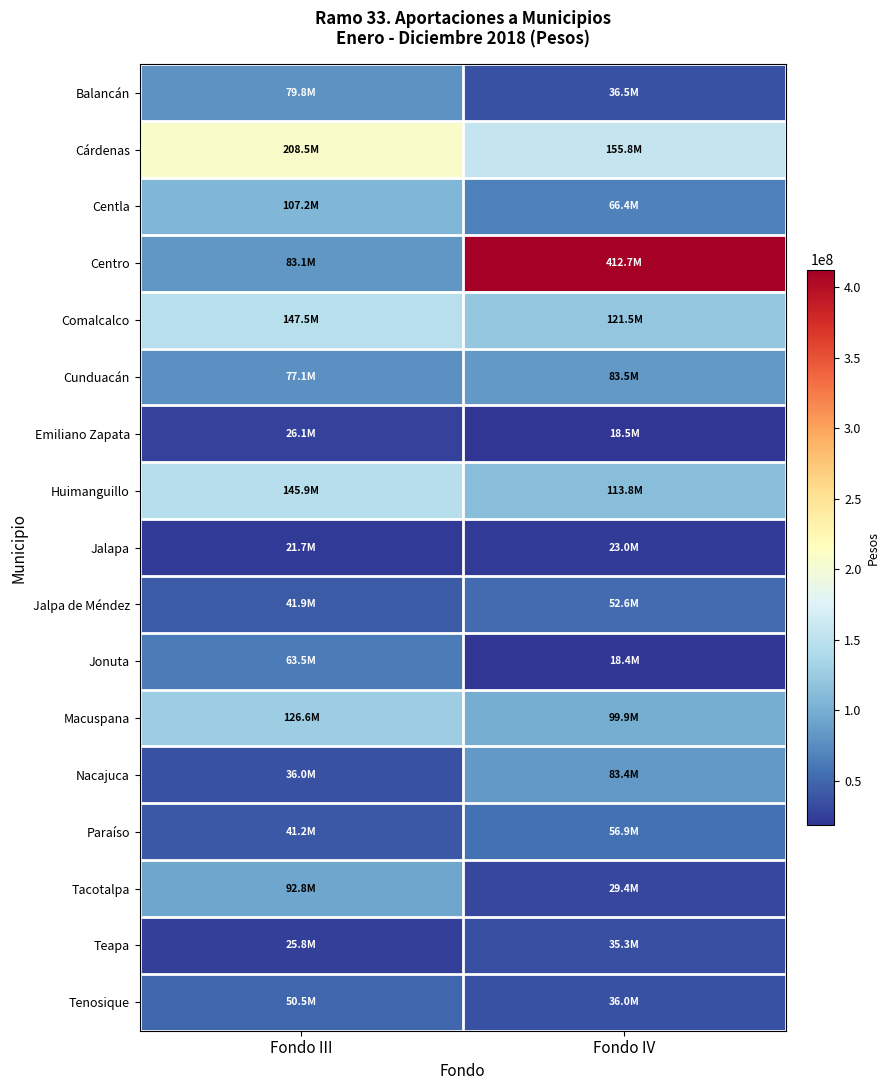

Rank the series by their maximum value, from highest to lowest.

Centro, Cárdenas, Comalcalco, Huimanguillo, Macuspana, Centla, Tacotalpa, Cunduacán, Nacajuca, Balancán, Jonuta, Paraíso, Jalpa de Méndez, Tenosique, Teapa, Emiliano Zapata, Jalapa